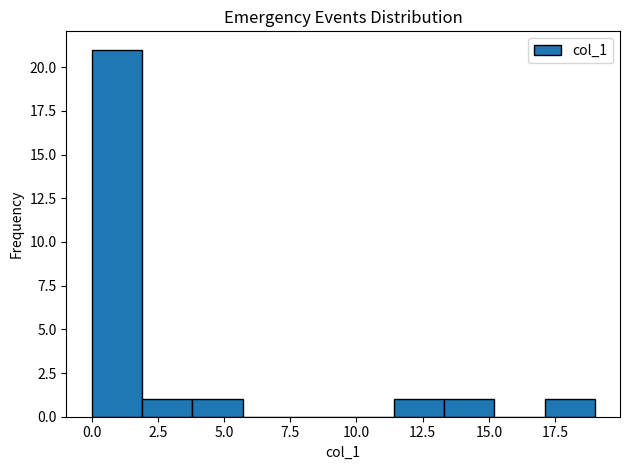

Read against the x-axis, roughly where is the centre of the tallest bar?

1.0